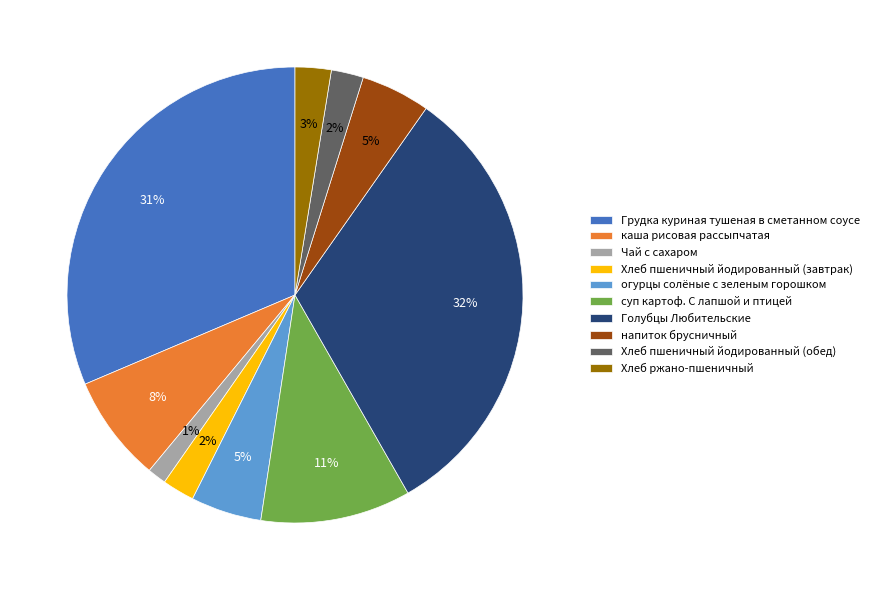

Combined, do Грудка куриная тушеная в сметанном соусе and суп картоф. С лапшой и птицей account for over 50%?

No